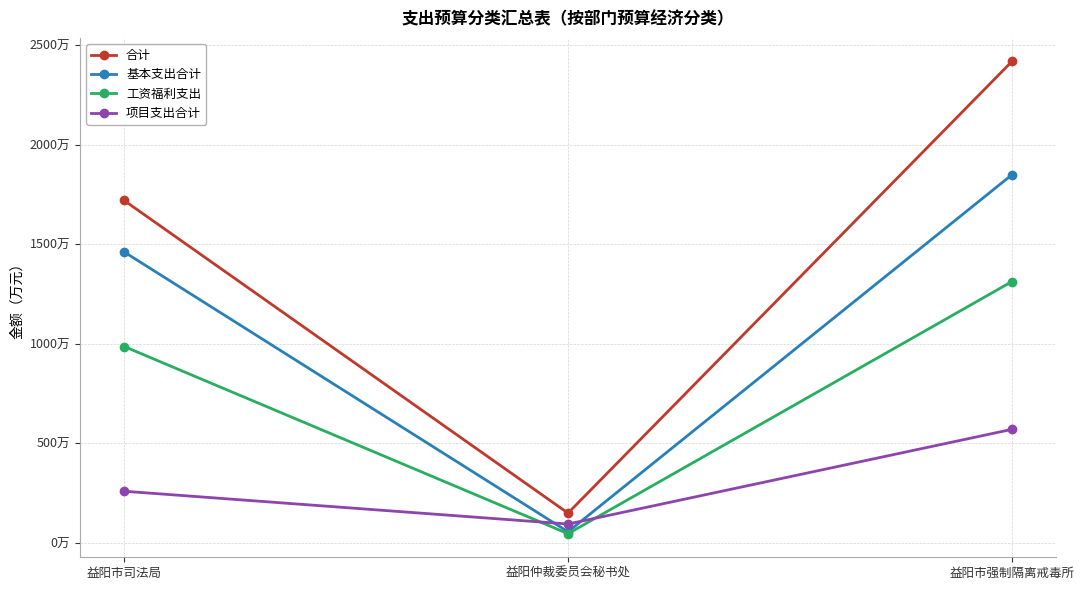

Does the chart have visible grid lines?

Yes